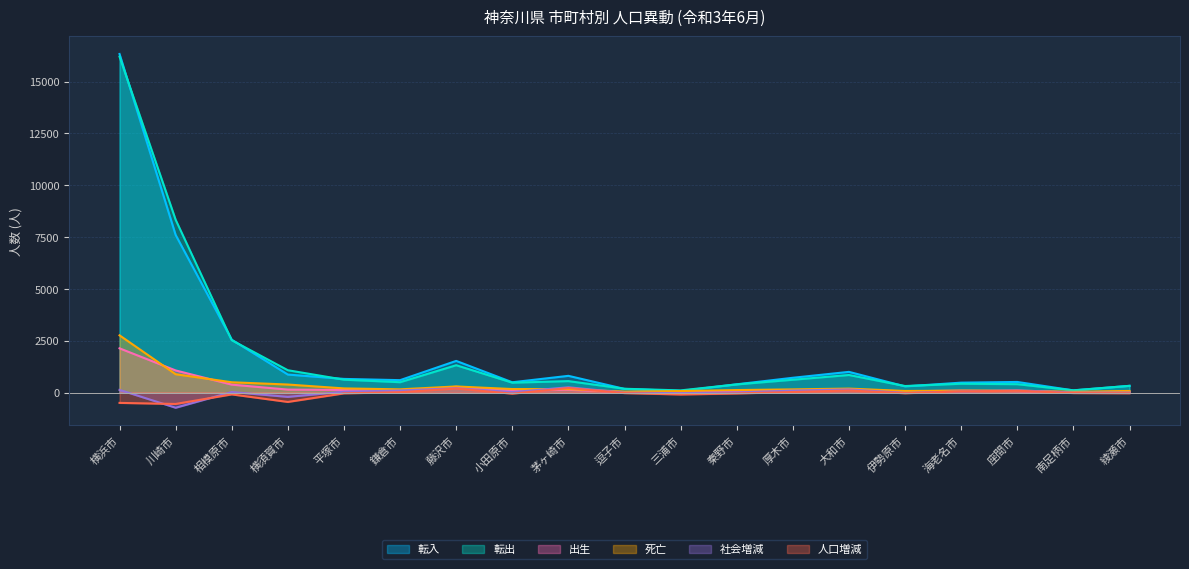

At which category does 死亡 reach its first local peak?

藤沢市